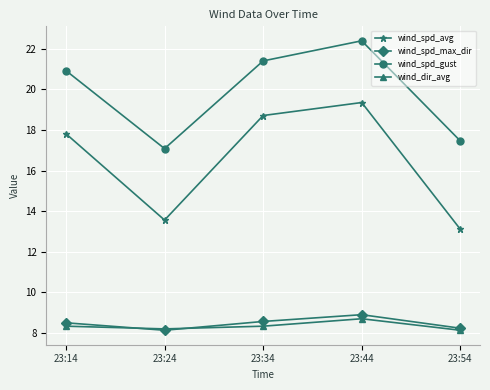

True or false: wind_spd_max_dir and wind_spd_avg intersect in this chart.

False